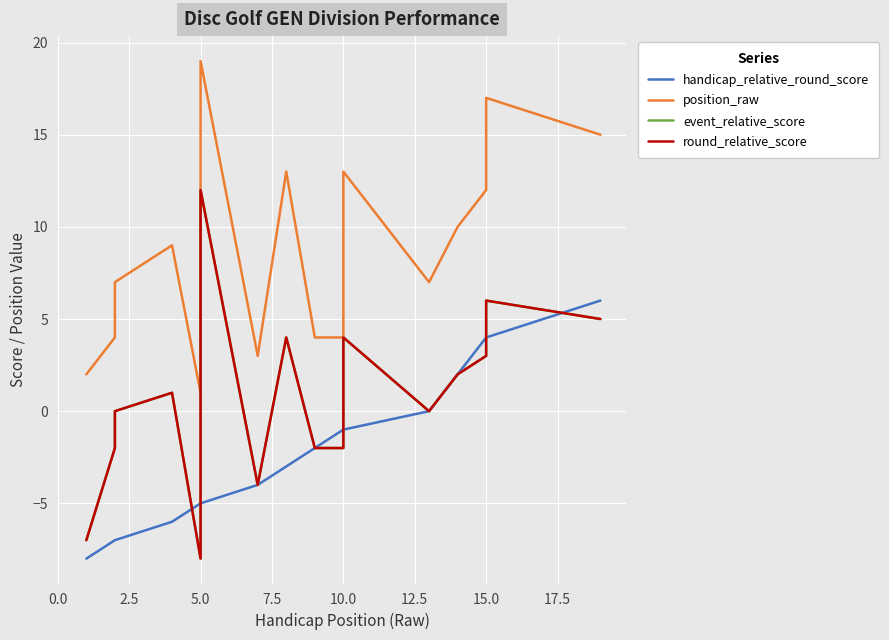

What position from the left is 12.5?

6